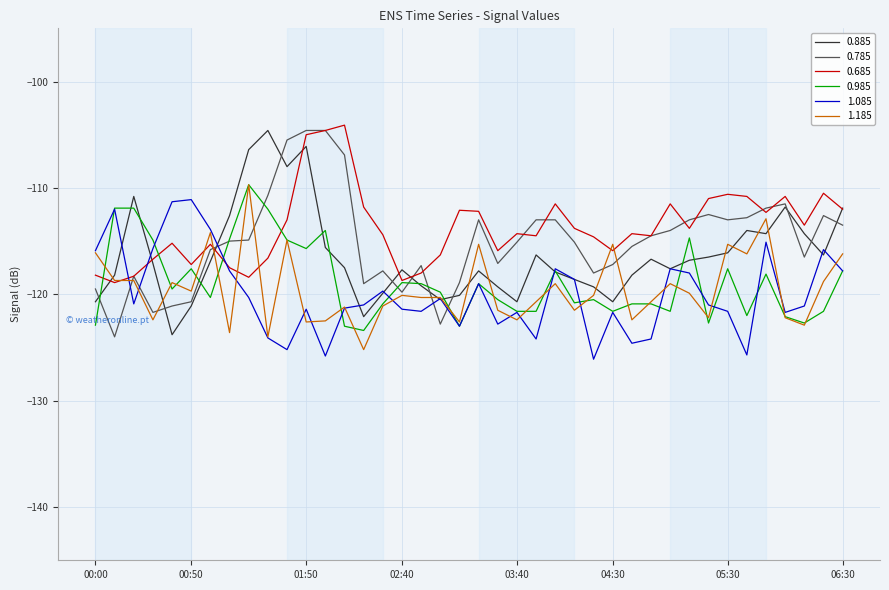

What is the greatest value displayed?

-104.1